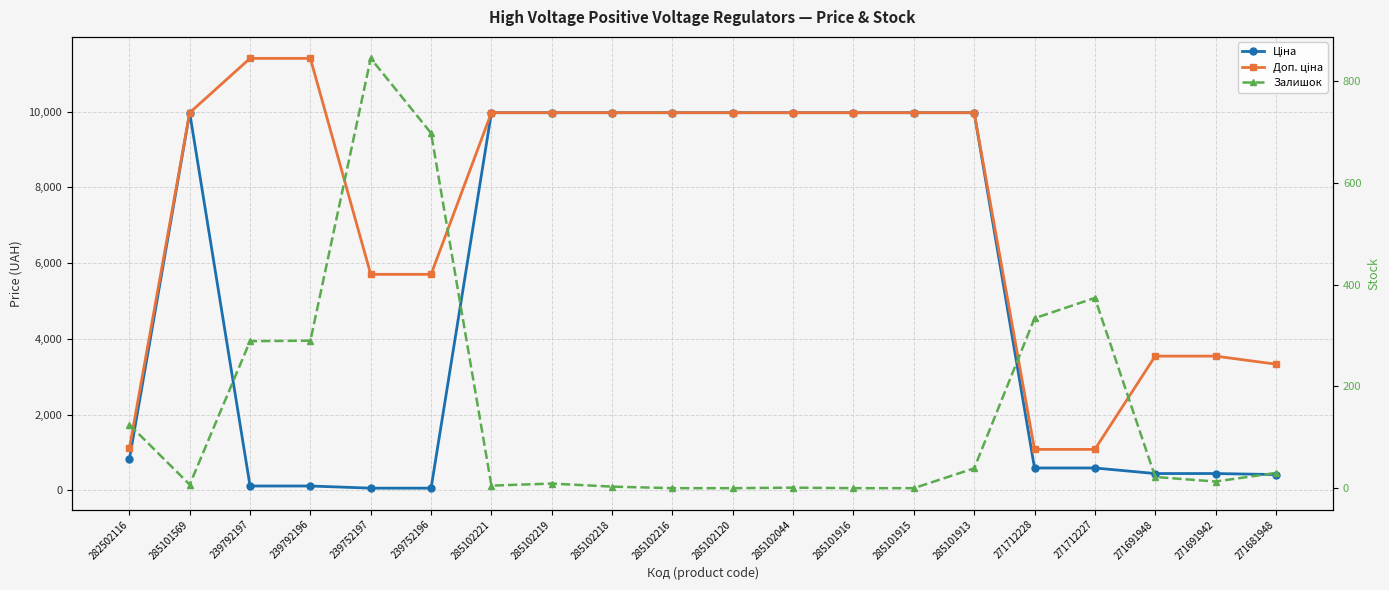

After their last crossing, which series has the higher values: Залишок or Ціна?

Ціна